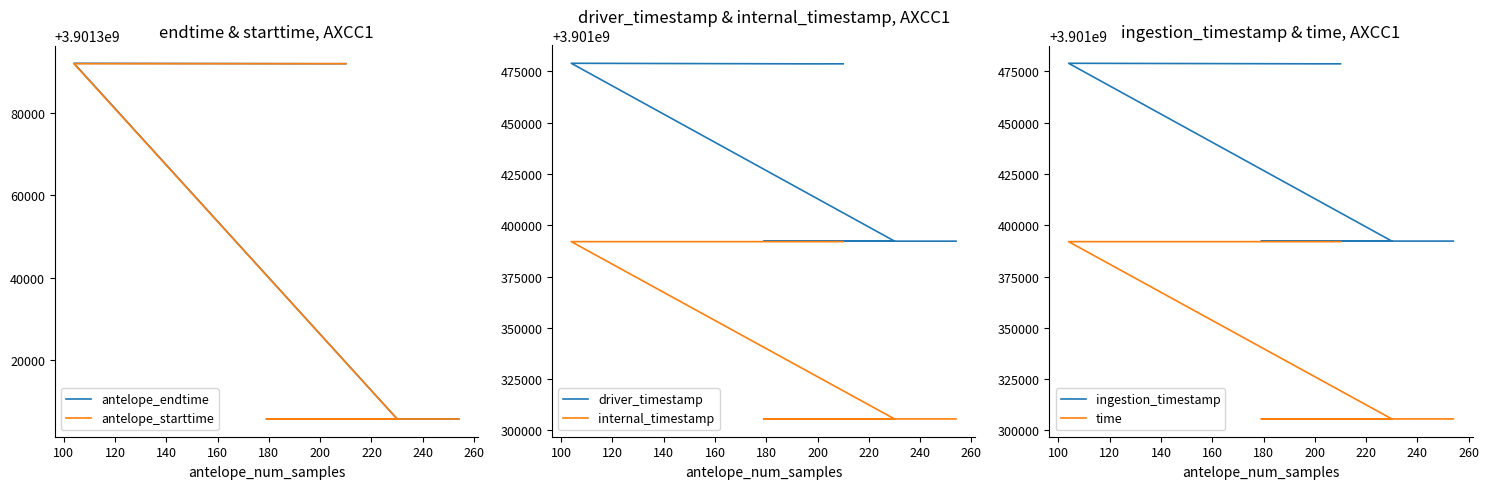

Which series has the largest total across all categories?

ingestion_timestamp